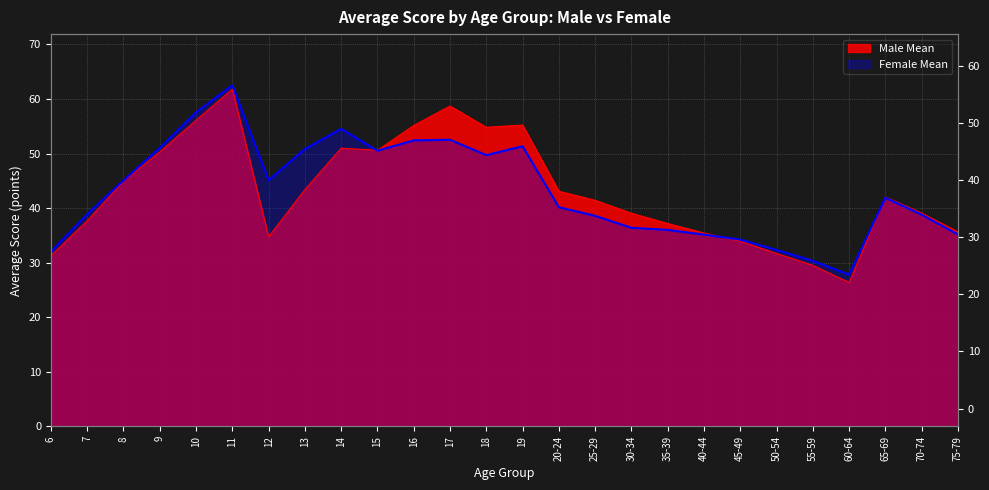

What is the difference between the maximum and second lowest values in the Female Mean series?

32.2